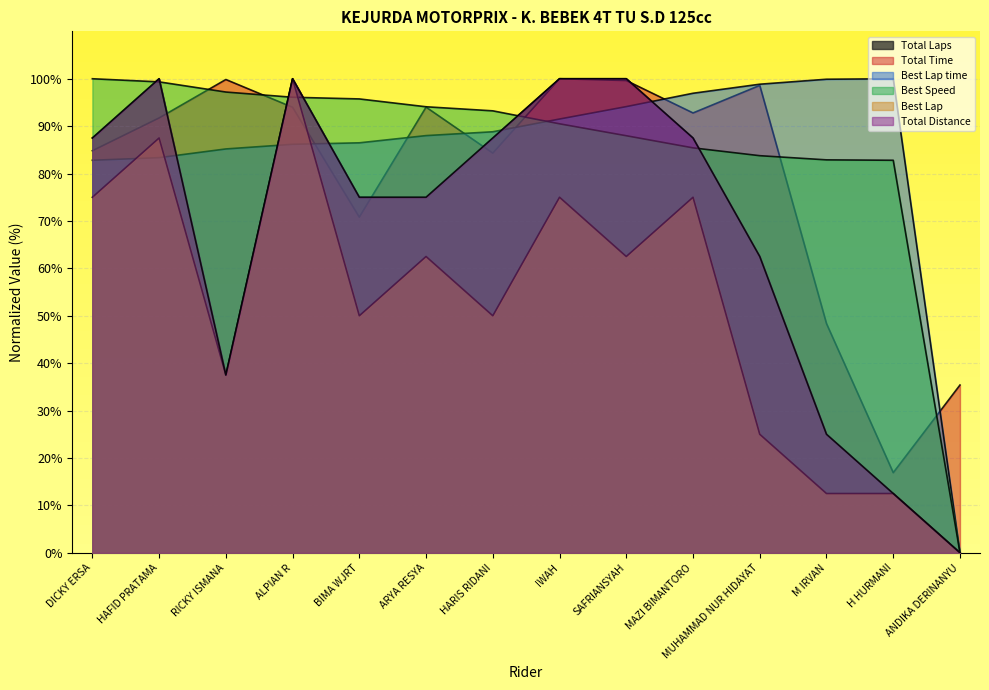

At which category is the sum across all series the highest?

ALPIAN R